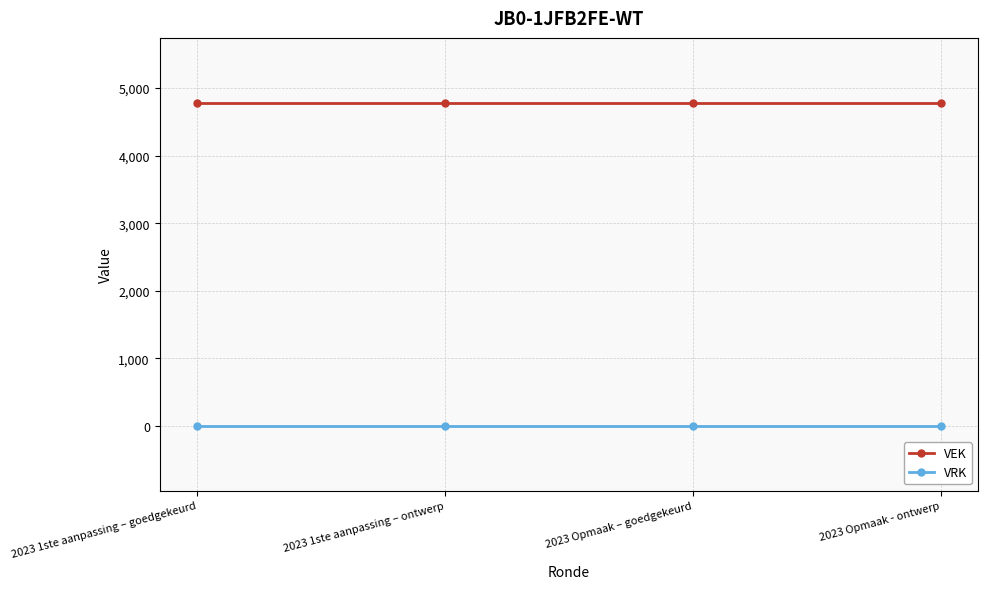

Which series has the largest total across all categories?

VEK